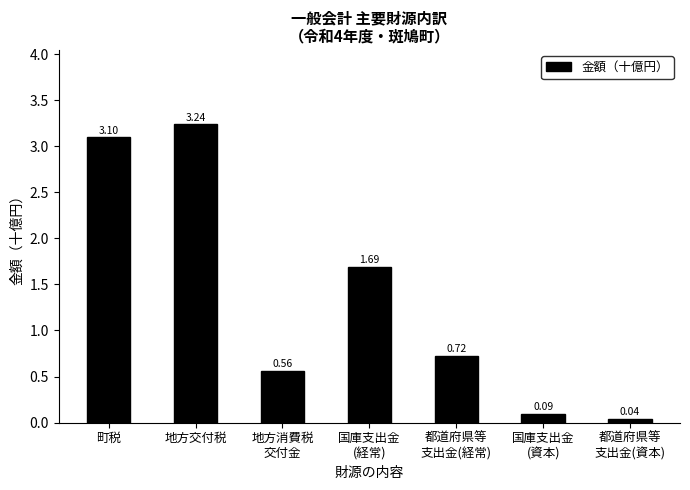

Between 国庫支出金
(経常) and 都道府県等
支出金(資本), which is larger?

国庫支出金
(経常)